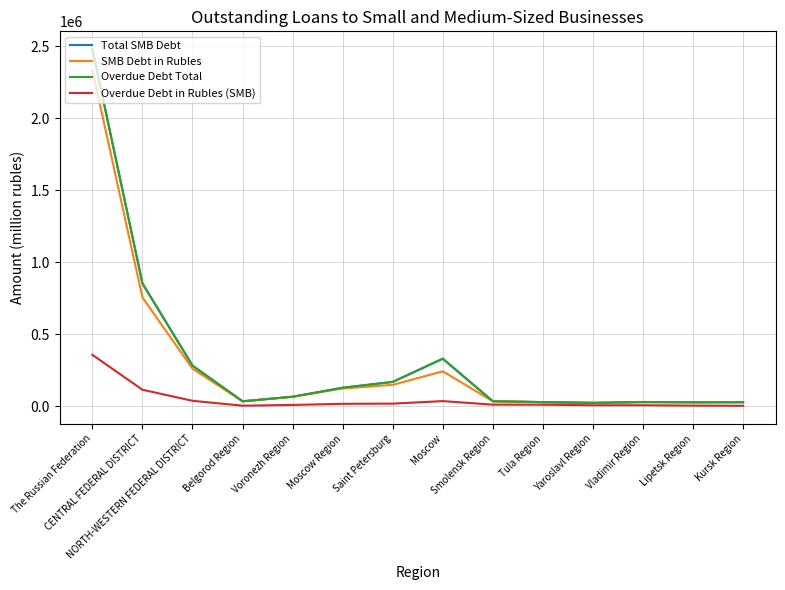

Reading left to right, transcribe all the data shown in this chart.

Total SMB Debt: 2479641	852297	281117	32960	64737	127057	167696	328935	33281	27463	22161	27899	25914	26753
SMB Debt in Rubles: 2334128	754283	259674	32960	64088	121975	147380	241374	33162	26394	21828	26844	25914	26750
Overdue Debt Total: 2479641	852297	281117	32960	64737	127057	167696	328935	33281	27463	22161	27899	25914	26753
Overdue Debt in Rubles (SMB): 355775	113289	36576	2520	7599	15458	16769	34305	9824	9505	5547	5612	3094	1773